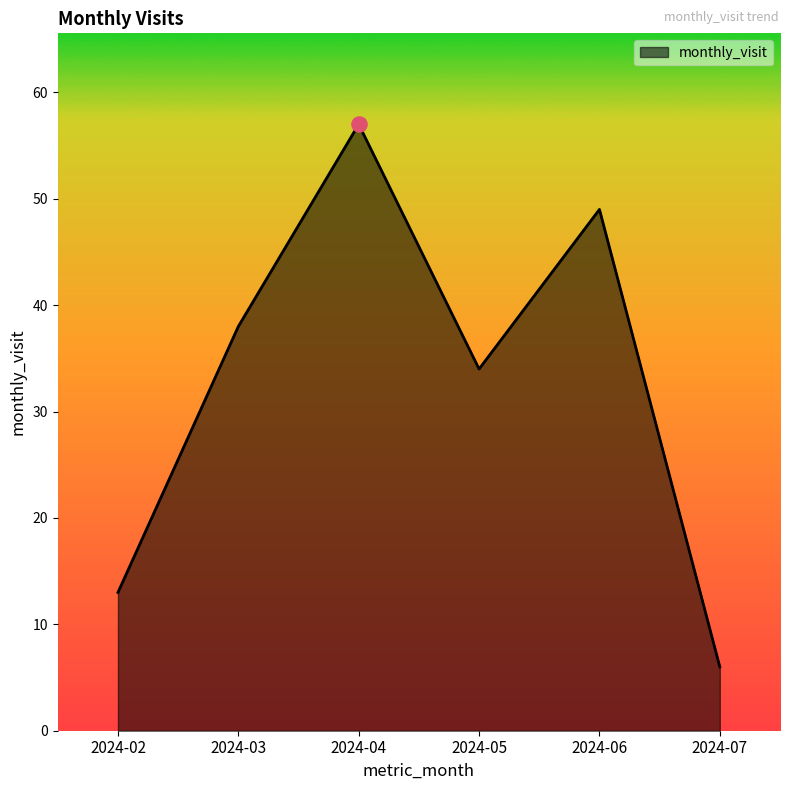

What is the change in value from 2024-05 to 2024-07?

-28